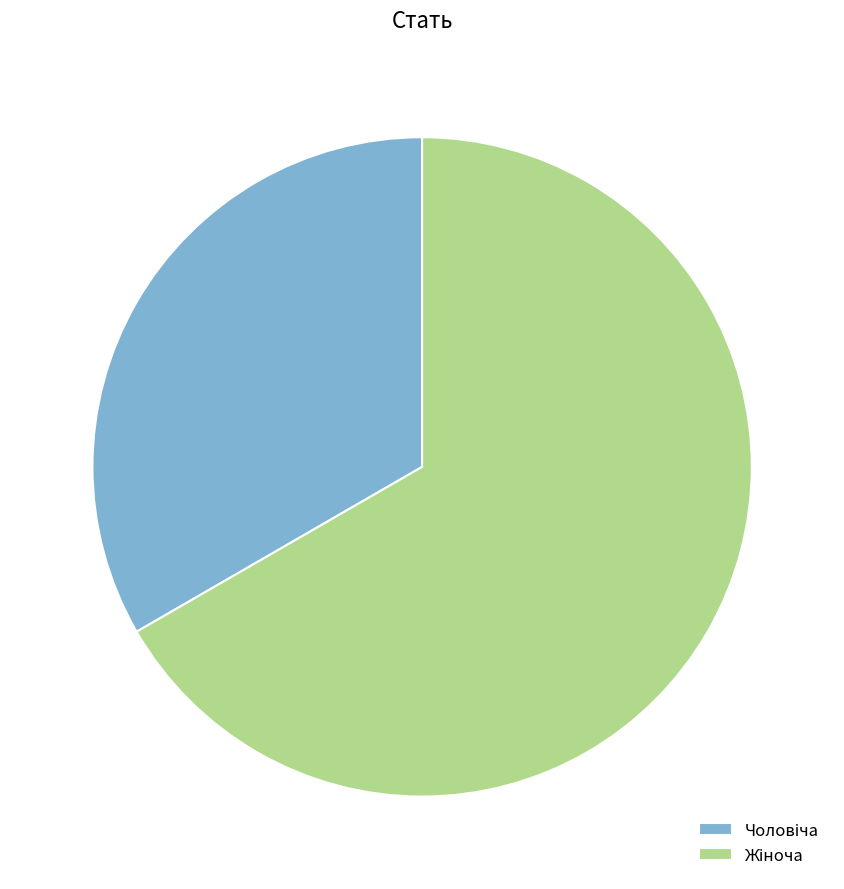

Is there any slice that represents more than half of the pie?

Yes